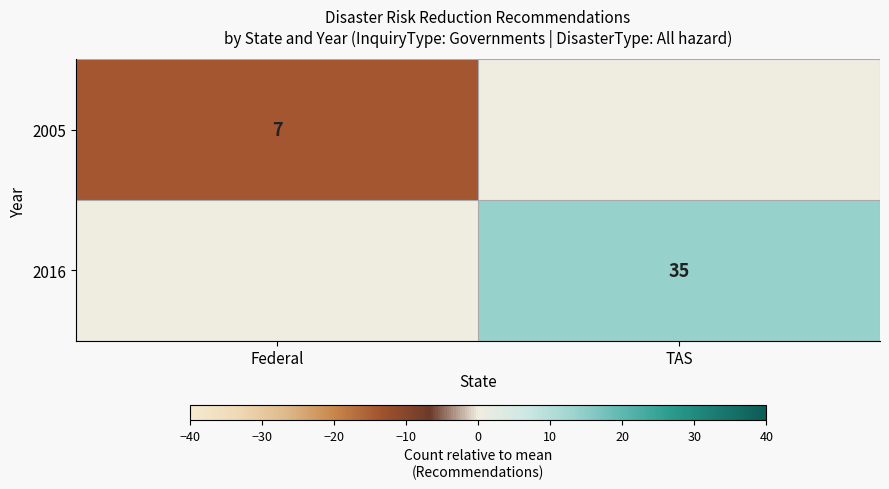

Is the value of 2005 at Federal greater than the value of 2016 at TAS?

No